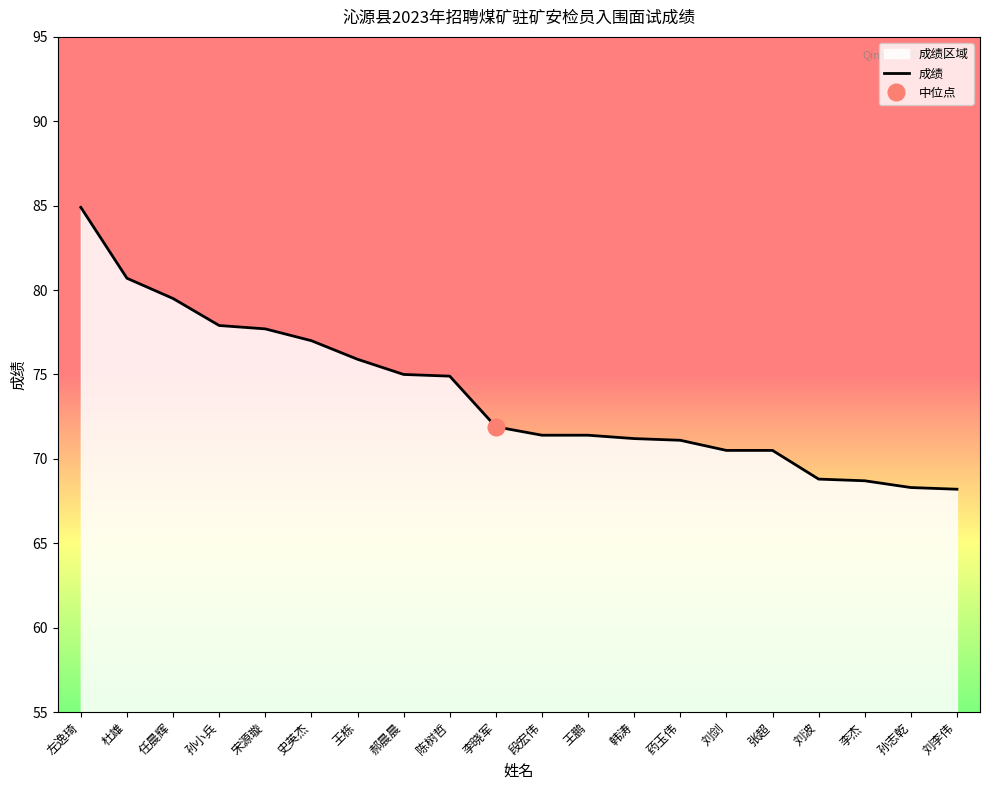

What is the average value?

73.8